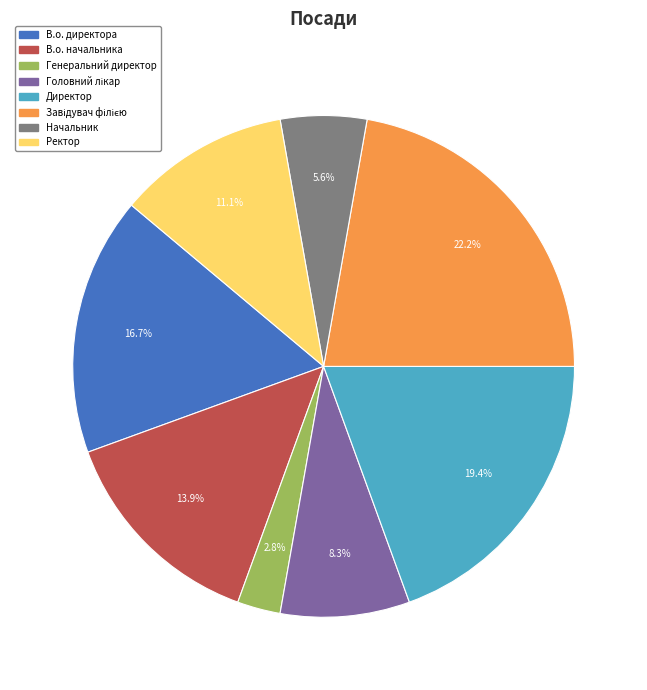

Is there any slice that represents more than half of the pie?

No